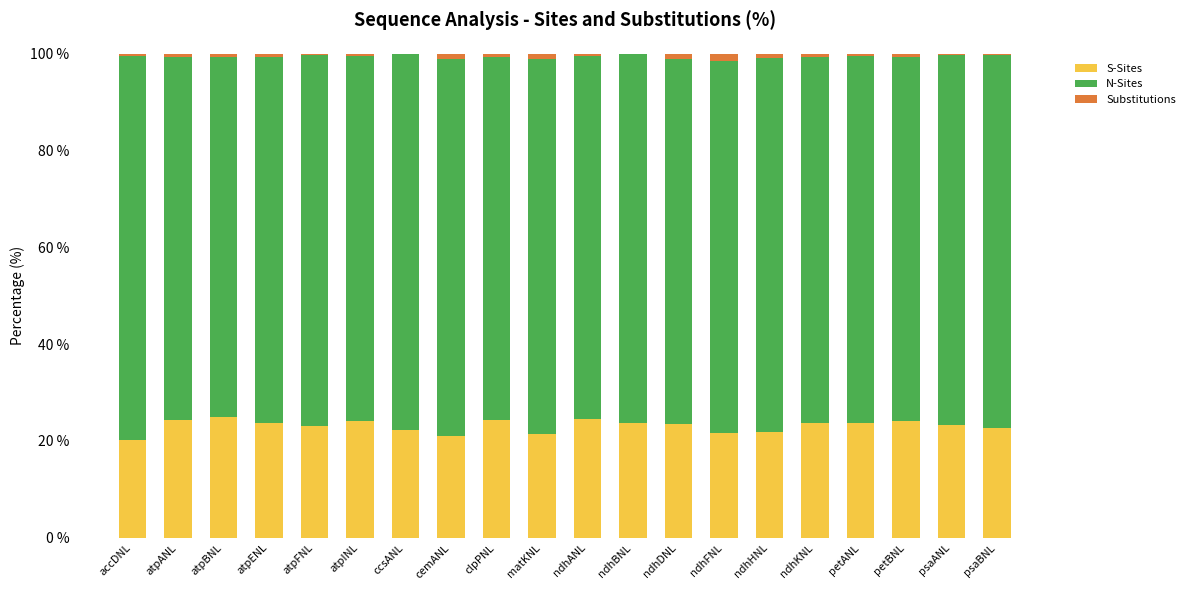

True or false: S-Sites has a value of 9.2 at ndhBNL.

False